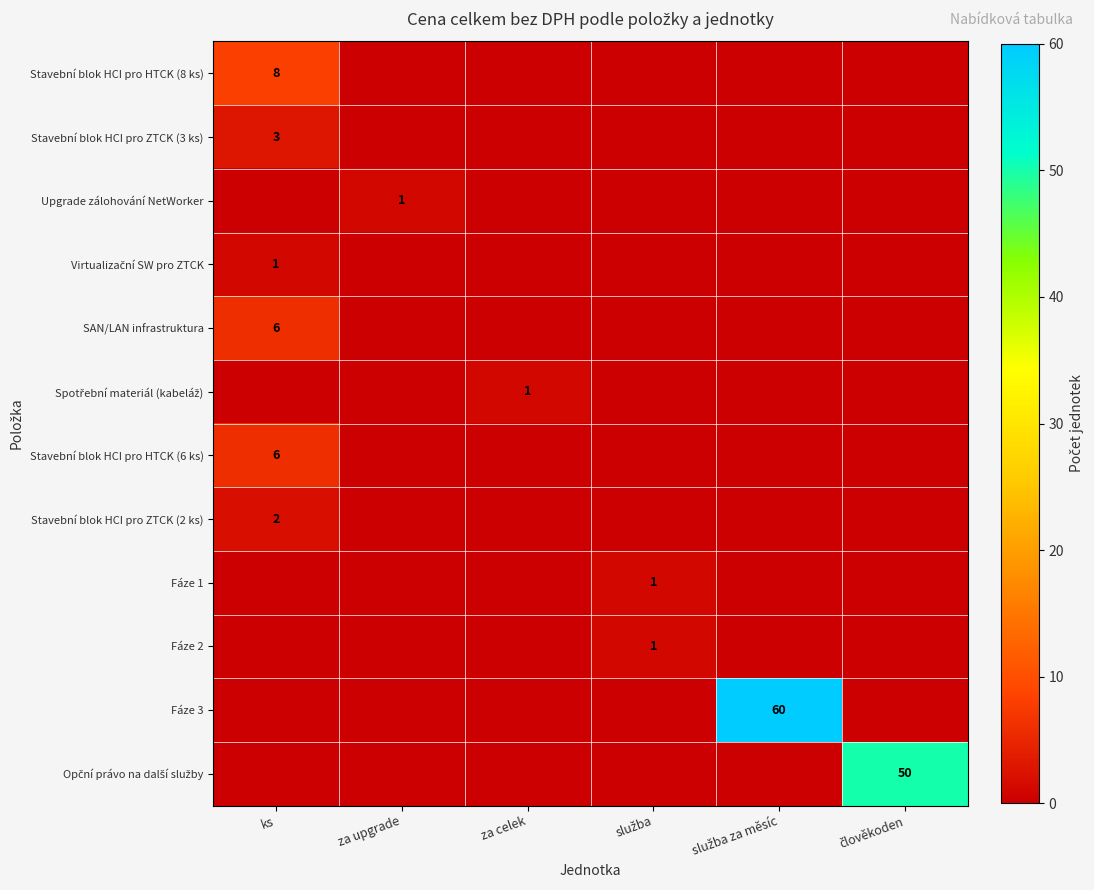

Is it true that Upgrade zálohování NetWorker equals 1 at za upgrade?

True